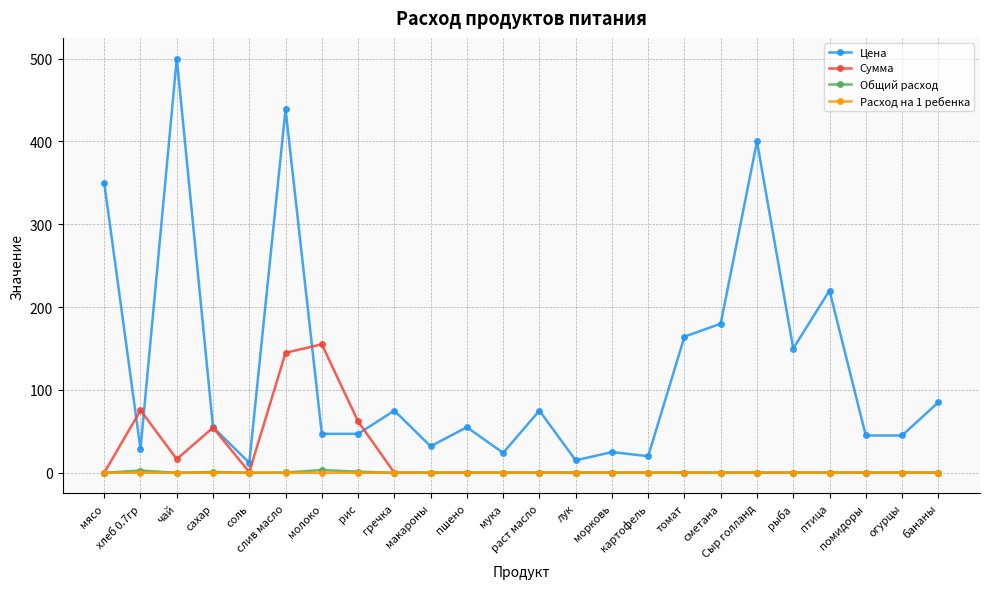

What is the maximum value shown in the chart?

500.0